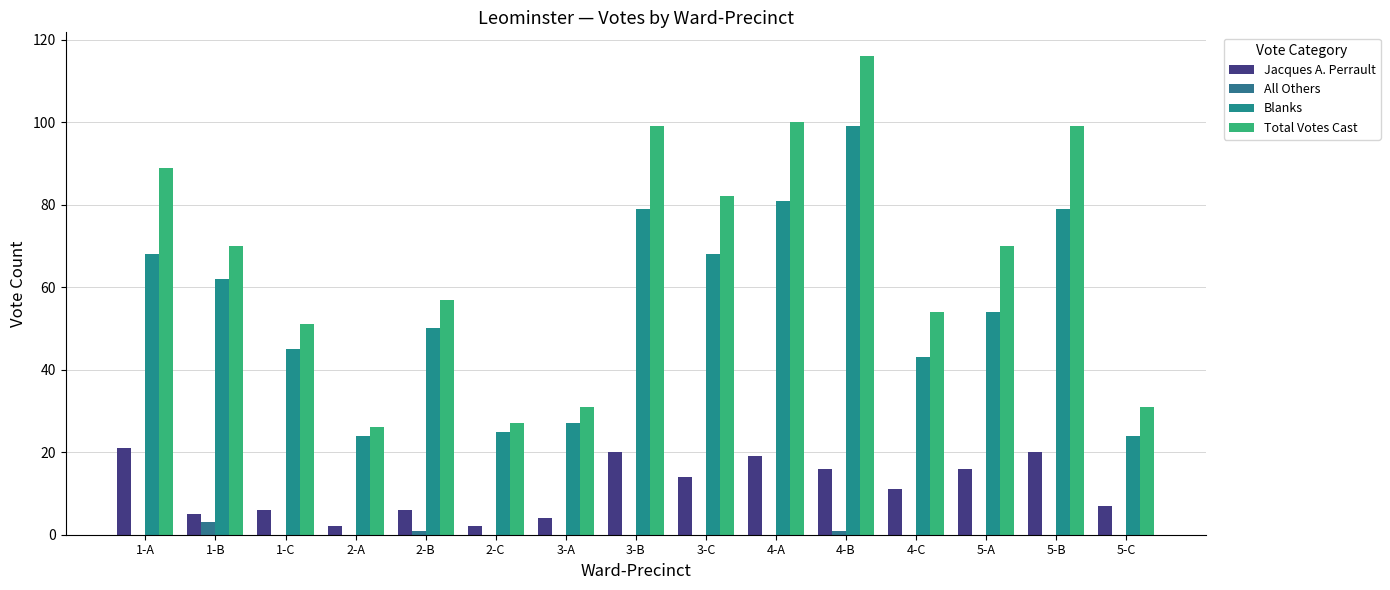

Which series has the largest range (max minus min)?

Total Votes Cast